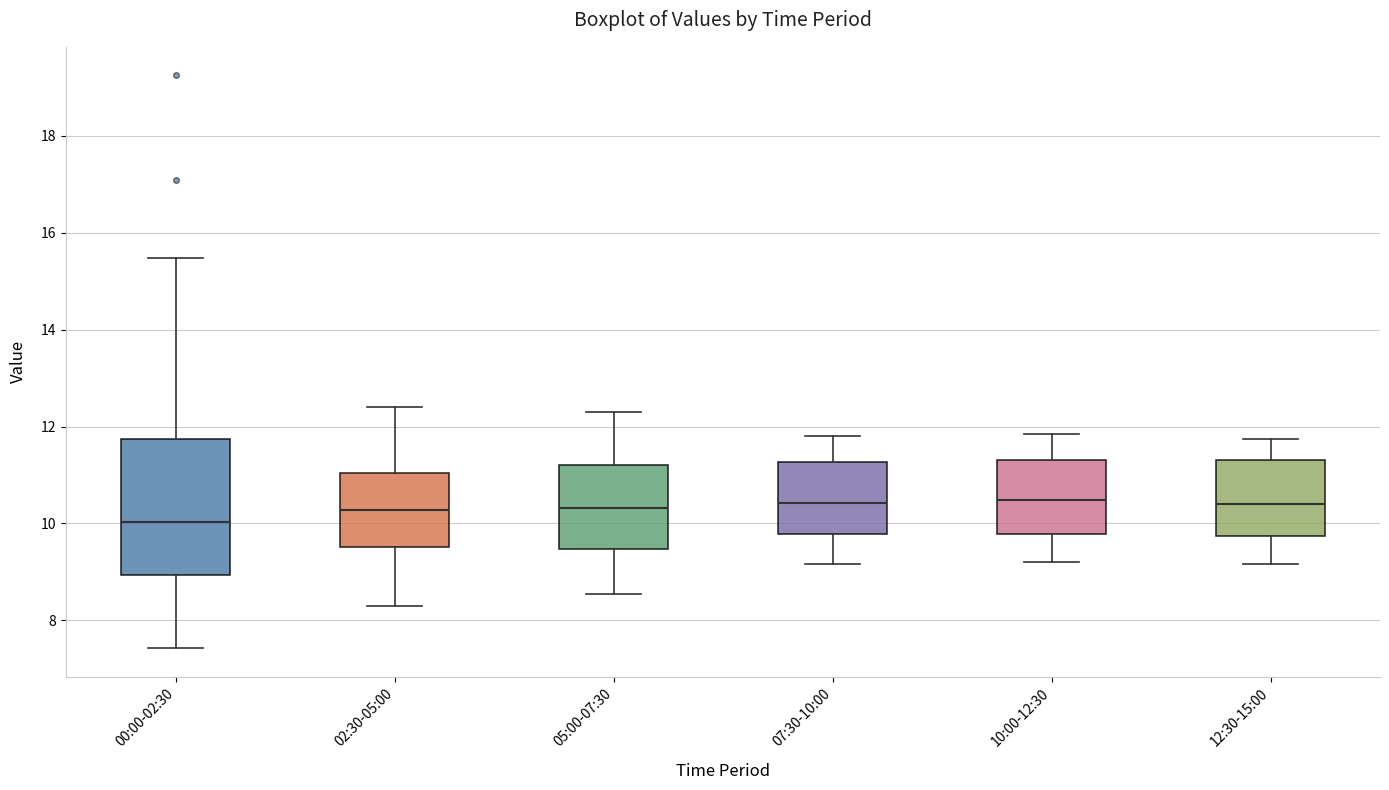

Reading left to right, read every box against the y-axis: the position of its median line, the range the box covers, and the ends of its whiskers. The values are not printed on the chart, so give them approximately, as read against the axis.

00:00-02:30: median 10.0, box 9.0 to 11.8, whiskers 7.4 to 15.4
02:30-05:00: median 10.2, box 9.6 to 11.0, whiskers 8.4 to 12.4
05:00-07:30: median 10.4, box 9.4 to 11.2, whiskers 8.6 to 12.4
07:30-10:00: median 10.4, box 9.8 to 11.2, whiskers 9.2 to 11.8
10:00-12:30: median 10.4, box 9.8 to 11.4, whiskers 9.2 to 11.8
12:30-15:00: median 10.4, box 9.8 to 11.4, whiskers 9.2 to 11.8